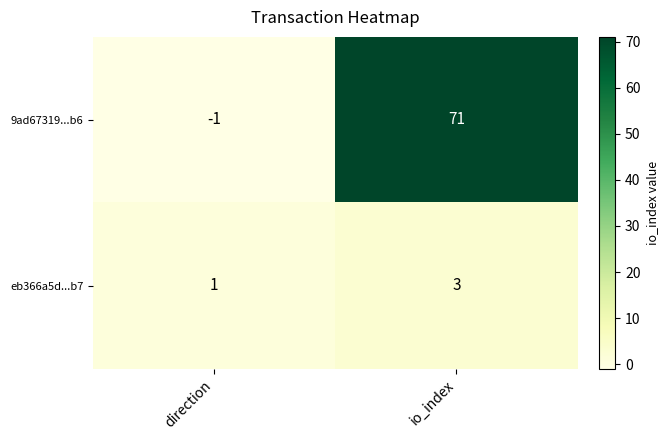

Reading right to left, list all the values displayed in this chart.

9ad67319...b6: 71	-1
eb366a5d...b7: 3	1